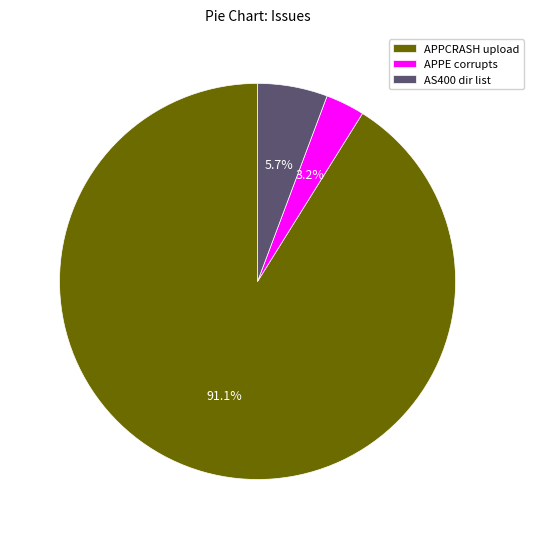

Count the number of slices in the pie.

3